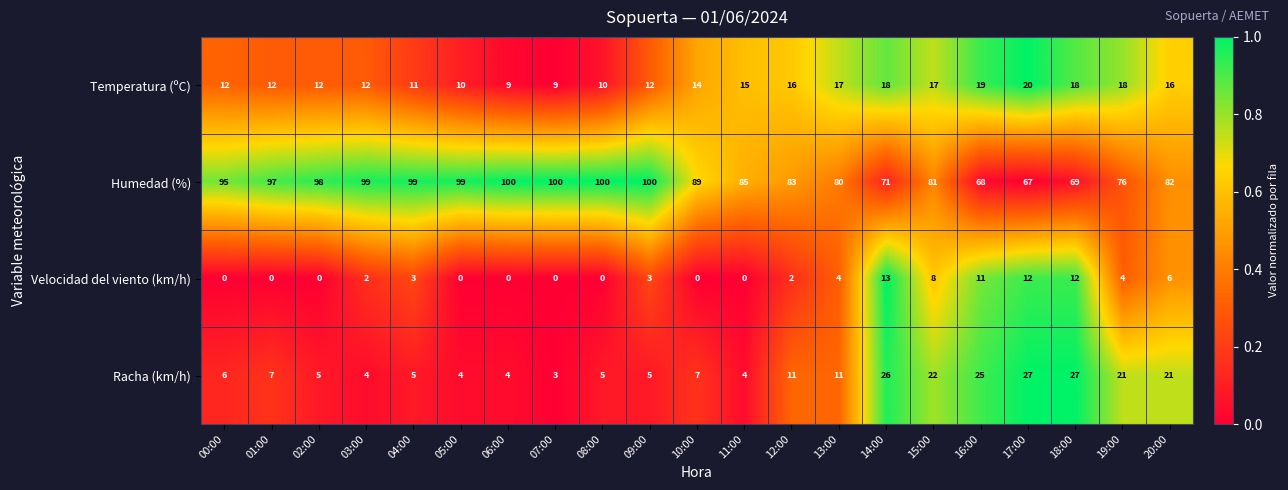

What is the difference between the Velocidad del viento (km/h) values at 17:00 and 05:00?

12